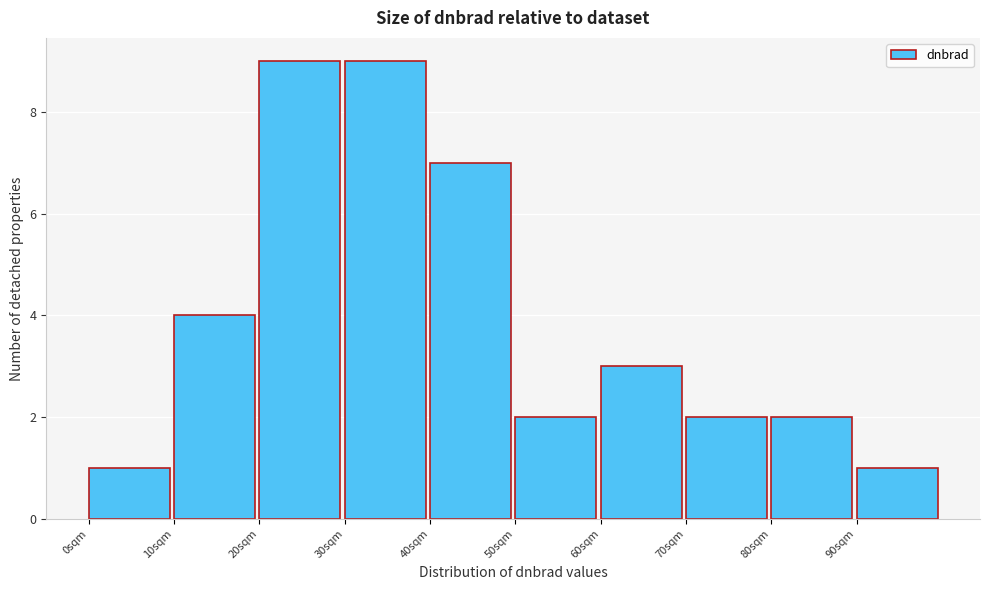

Reading left to right, list every bar in this chart as the range it spans on the x-axis followed by its height. The values are not printed on the chart, so give them approximately, as read against the axis.

0 to 10: 1
10 to 20: 4
20 to 30: 9
30 to 40: 9
40 to 50: 7
50 to 60: 2
60 to 70: 3
70 to 80: 2
80 to 90: 2
90 to 100: 1